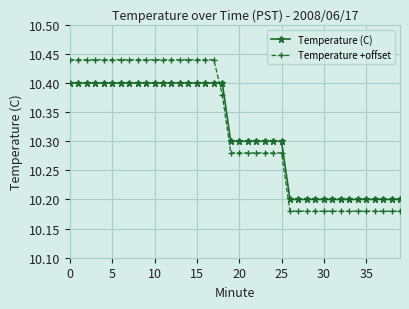

Does the chart display data point markers on the line(s)?

Yes